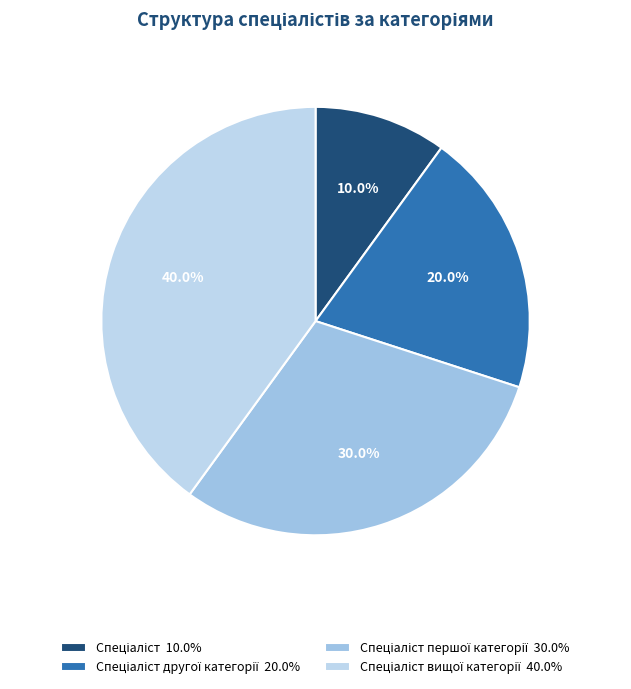

Which category has the biggest portion of the pie?

Спеціаліст вищої категорії